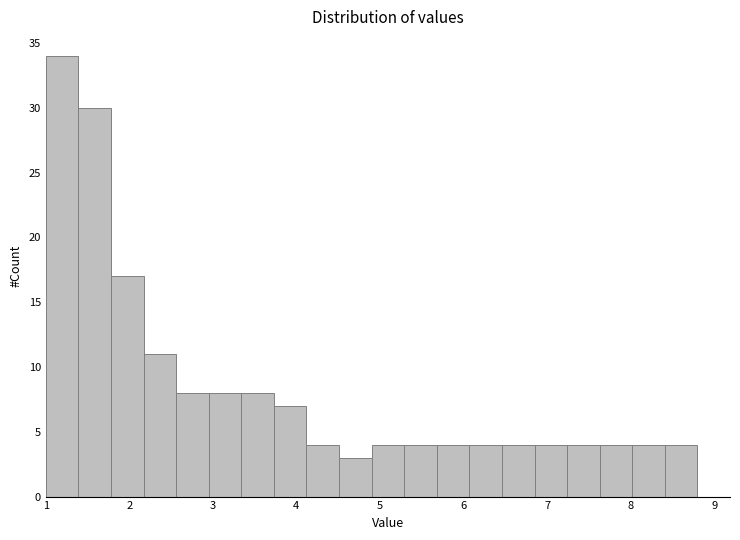

Read against the x-axis, roughly where is the centre of the tallest bar?

1.2